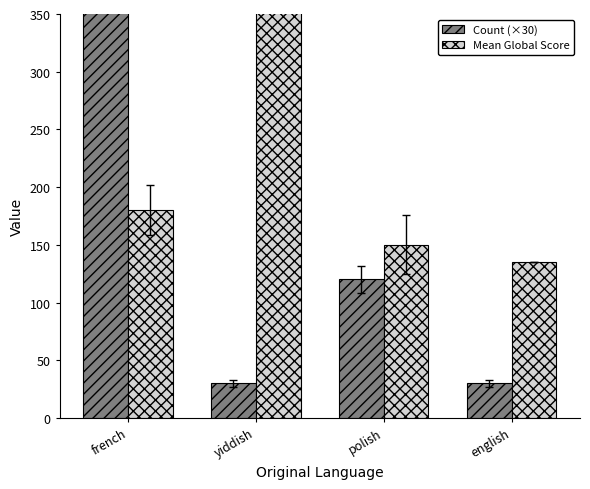

Does the chart contain any negative values?

No